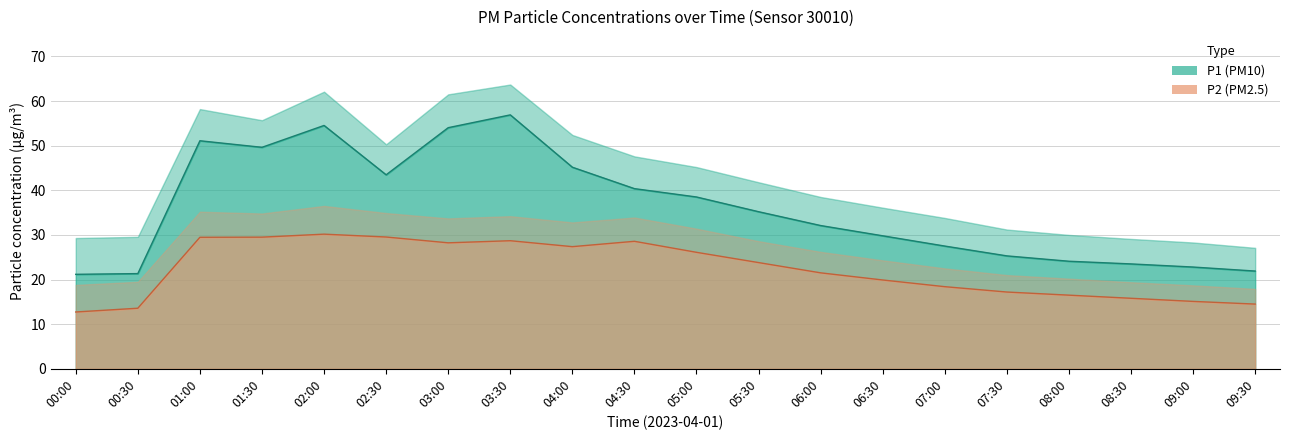

At how many categories does at least one series exceed 46?

5